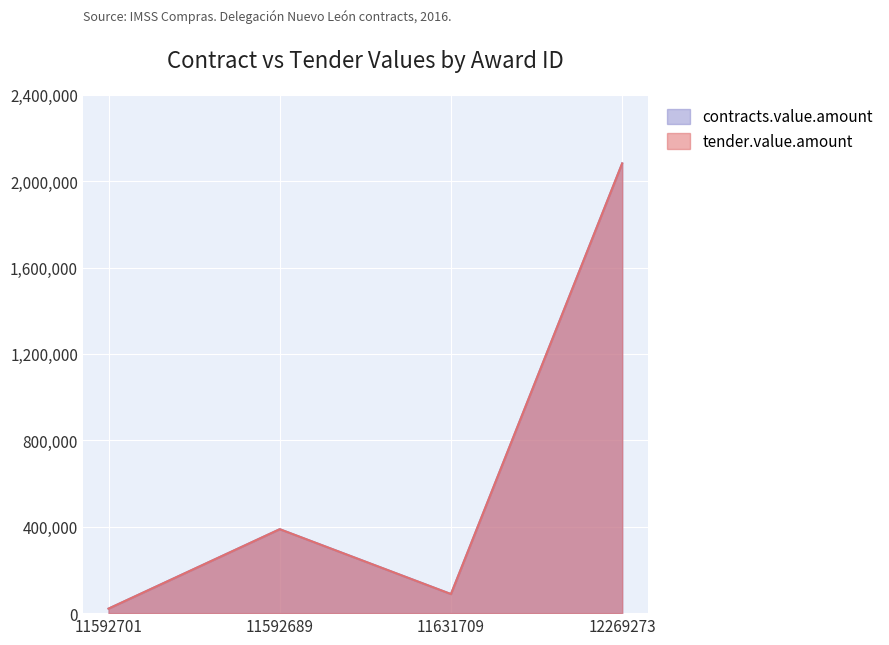

Which label corresponds to the smallest value in the chart?

11592701